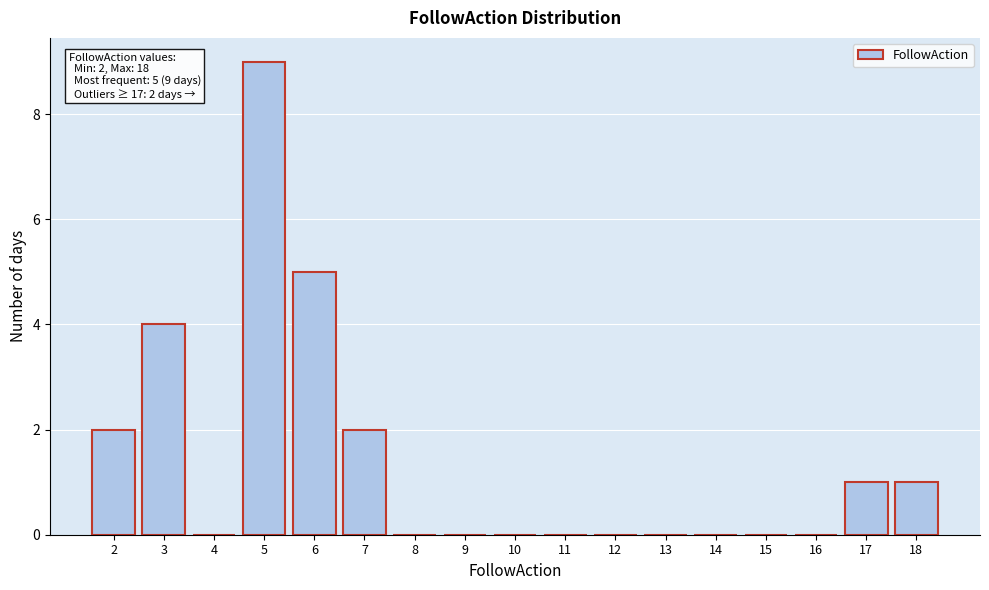

Reading right to left, what are all the values shown in this chart?

18=1	17=1	16=0	15=0	14=0	13=0	12=0	11=0	10=0	9=0	8=0	7=2	6=5	5=9	4=0	3=4	2=2